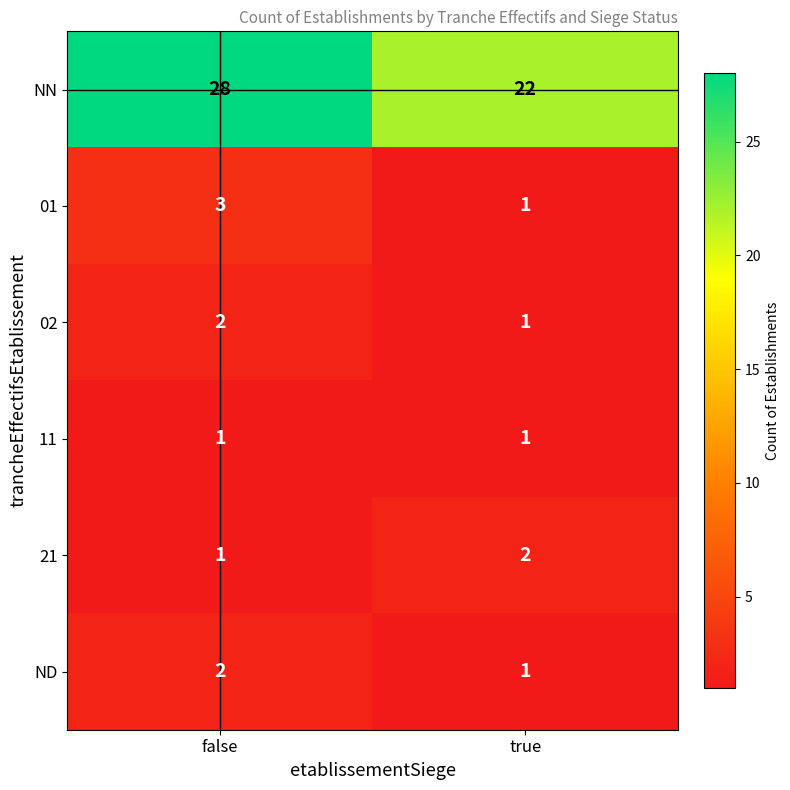

Reading left to right, list all the values displayed in this chart.

NN: false=28	true=22
01: false=3	true=1
02: false=2	true=1
11: false=1	true=1
21: false=1	true=2
ND: false=2	true=1